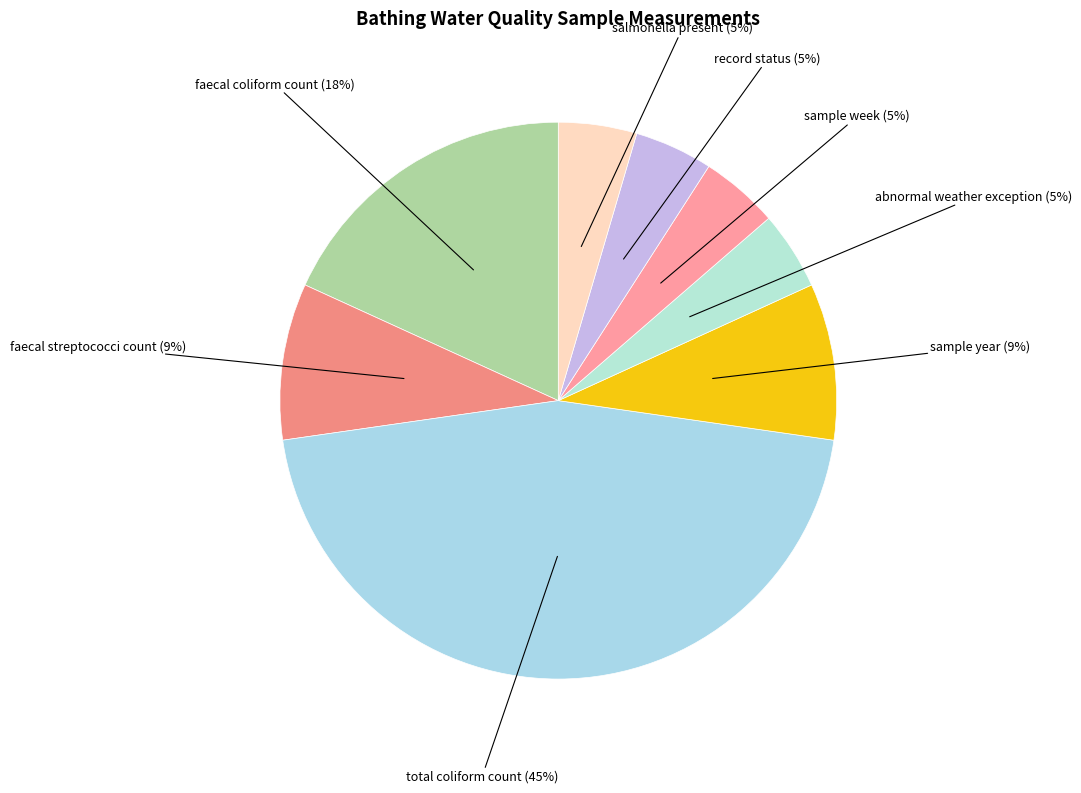

Which has a higher value, faecal coliform count or salmonella present?

faecal coliform count